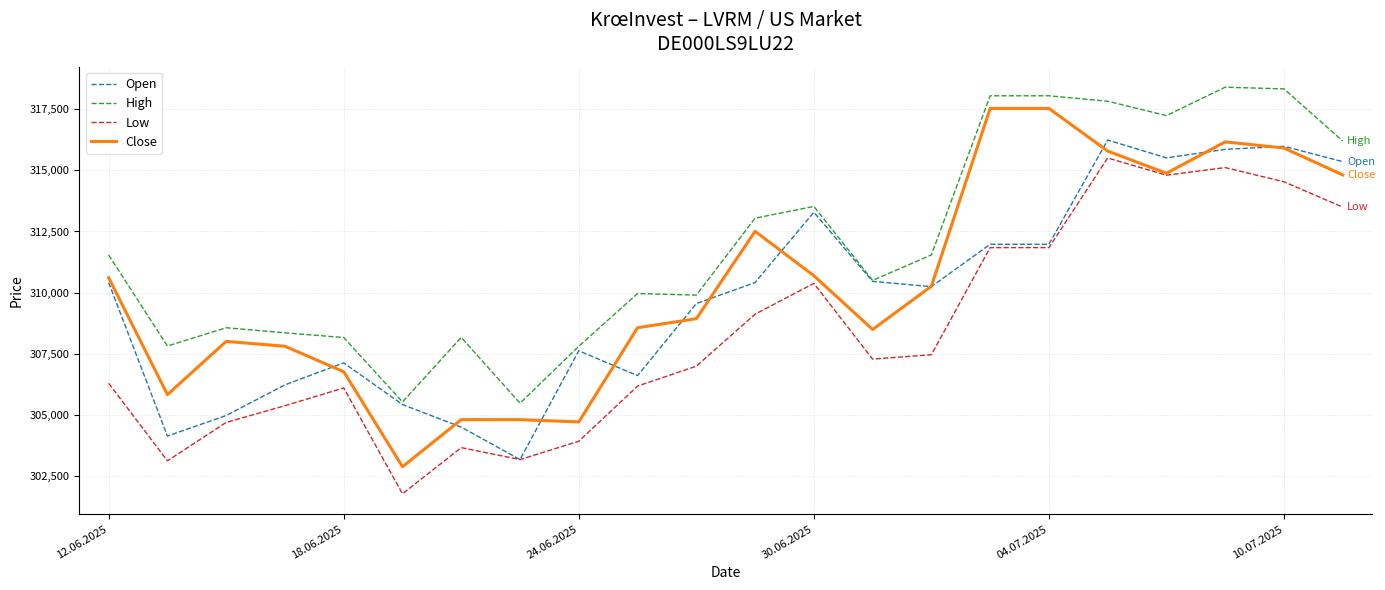

True or false: Low and High cross at least once.

False